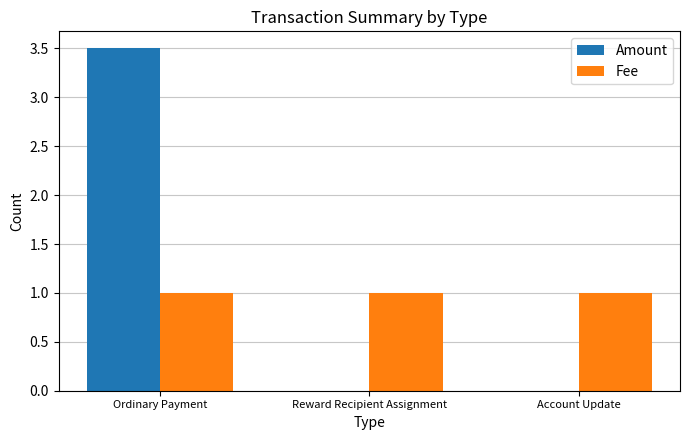

Does the chart contain stacked bars?

No